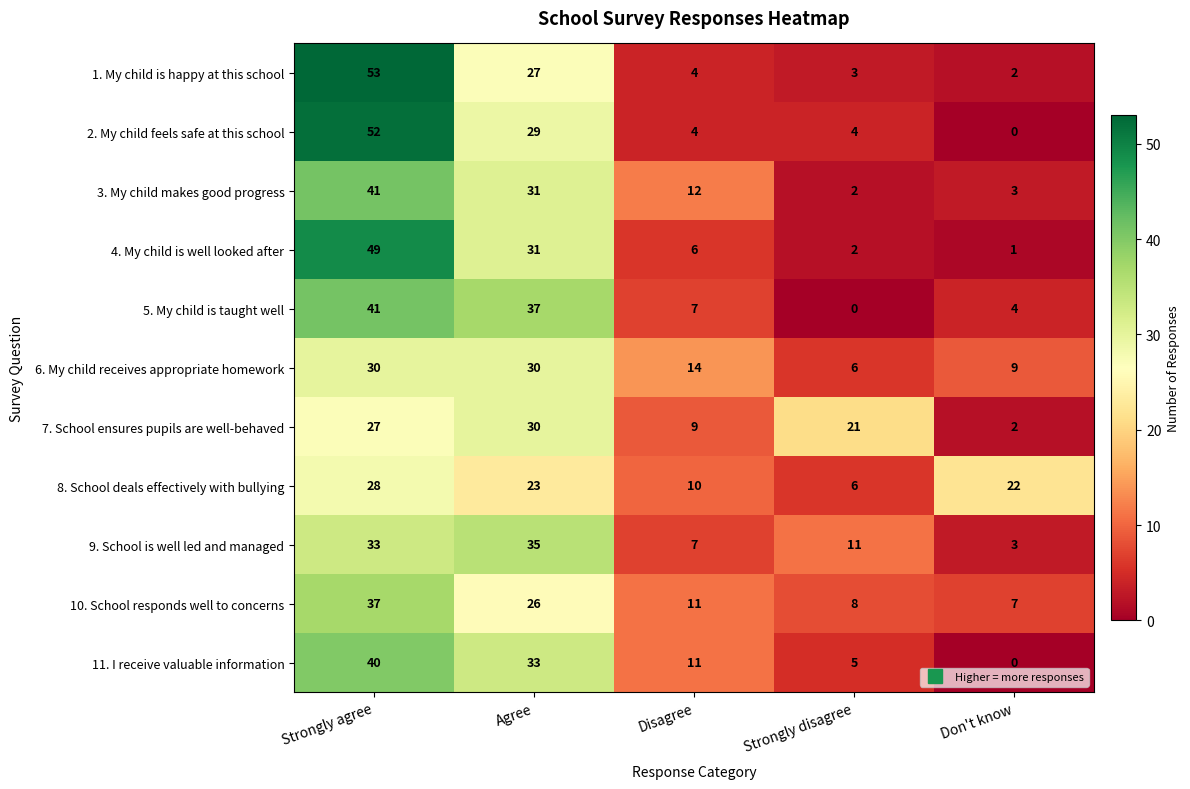

At which category is the sum across all series the highest?

Strongly agree